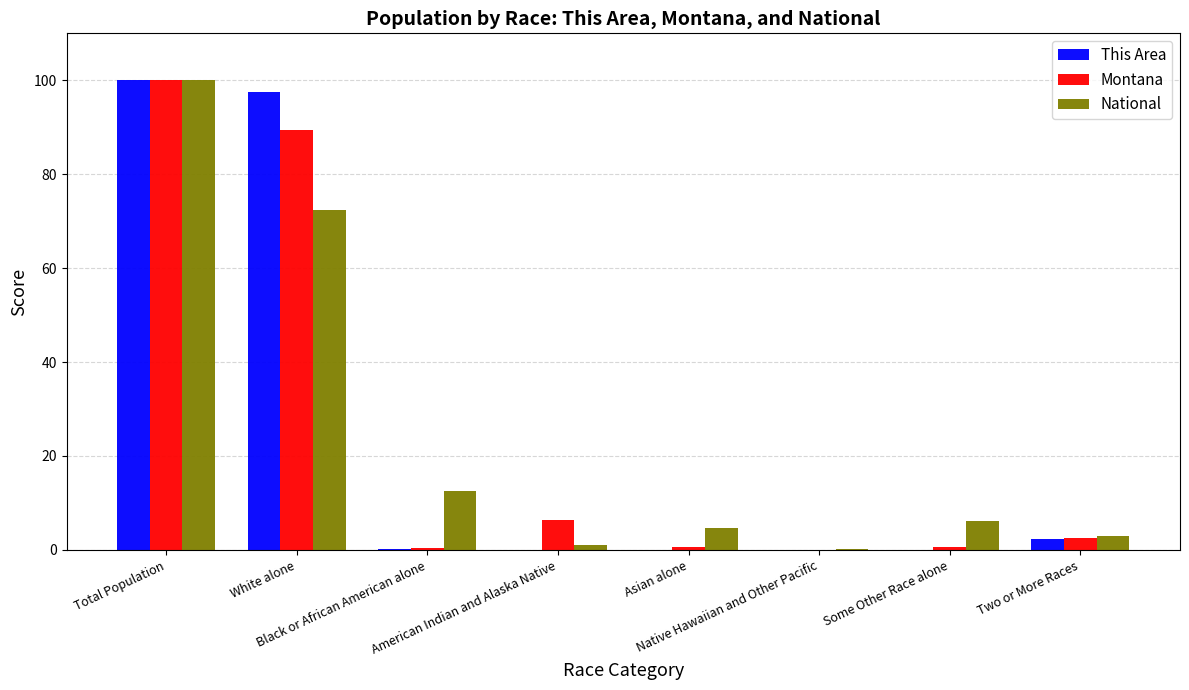

What is the maximum value shown in the chart?

100.0